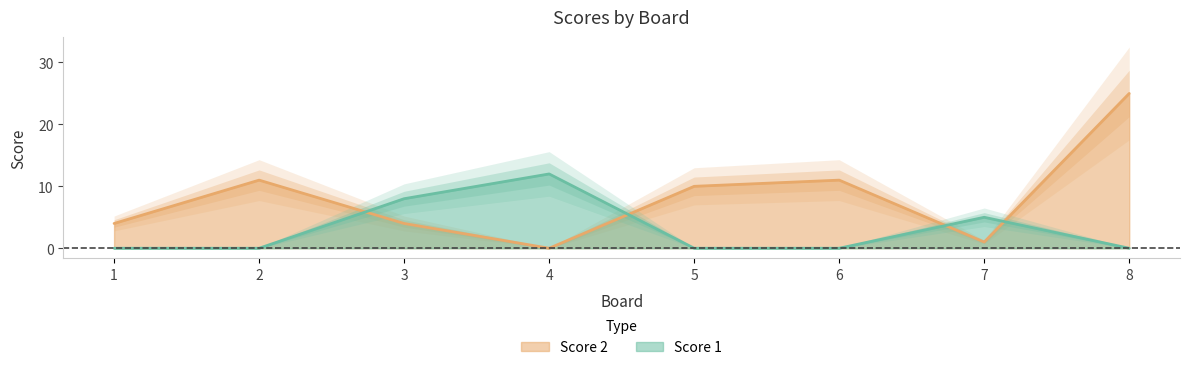

Does the chart have visible grid lines?

No